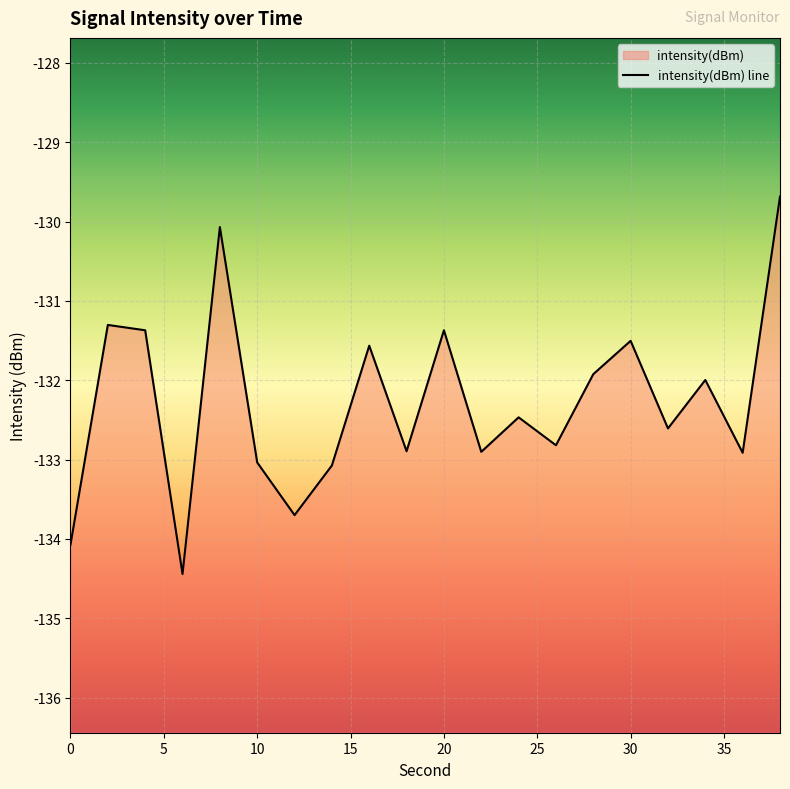

Which label corresponds to the largest value in the chart?

38